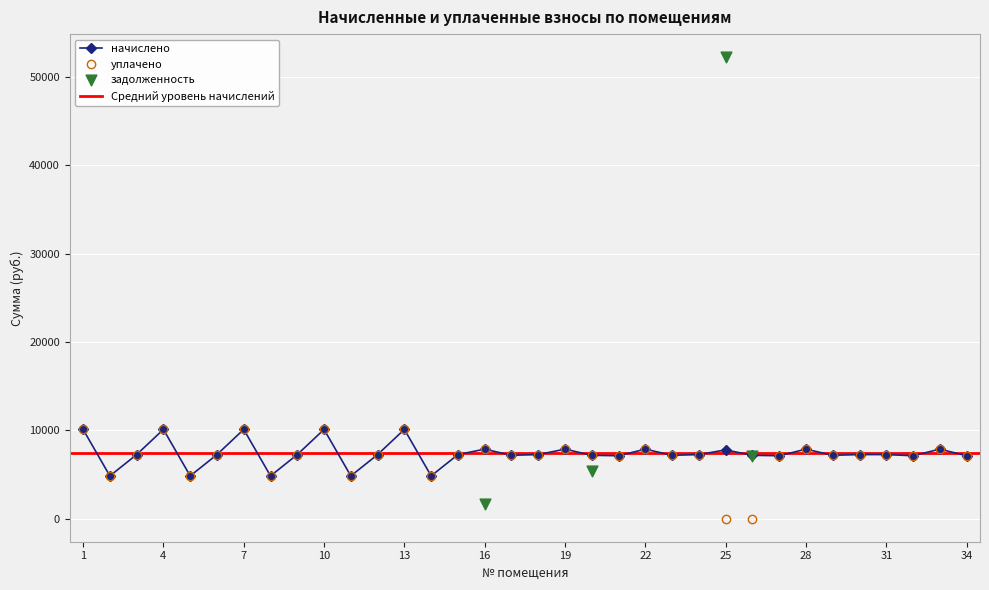

At which category does уплачено reach its first local peak?

4